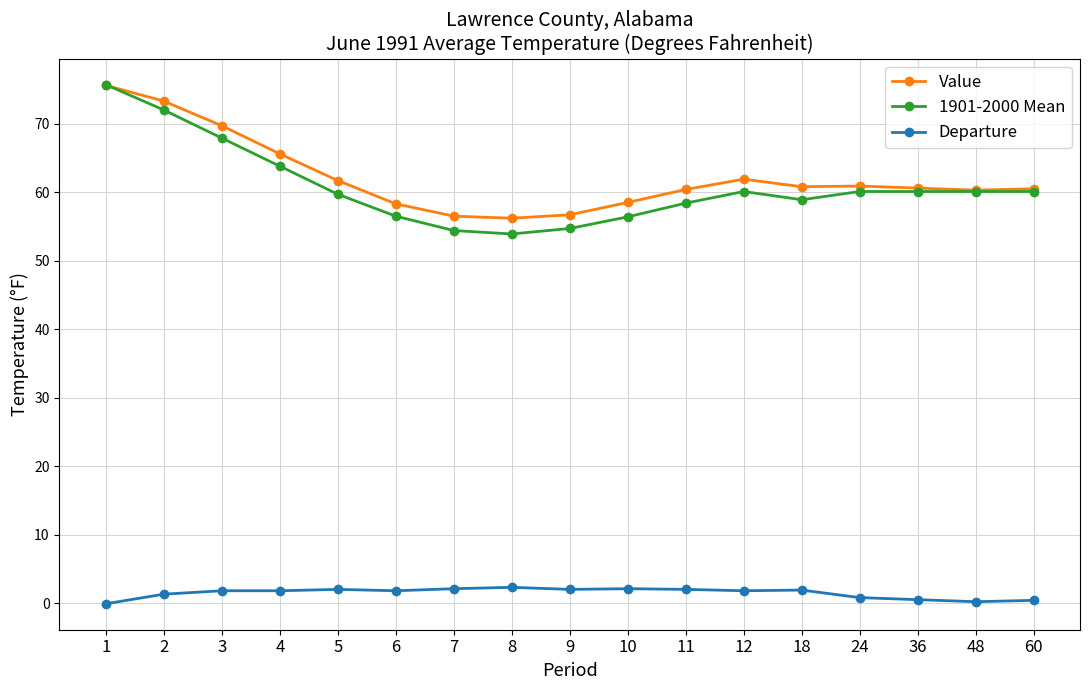

Which series has the widest spread of values?

1901-2000 Mean